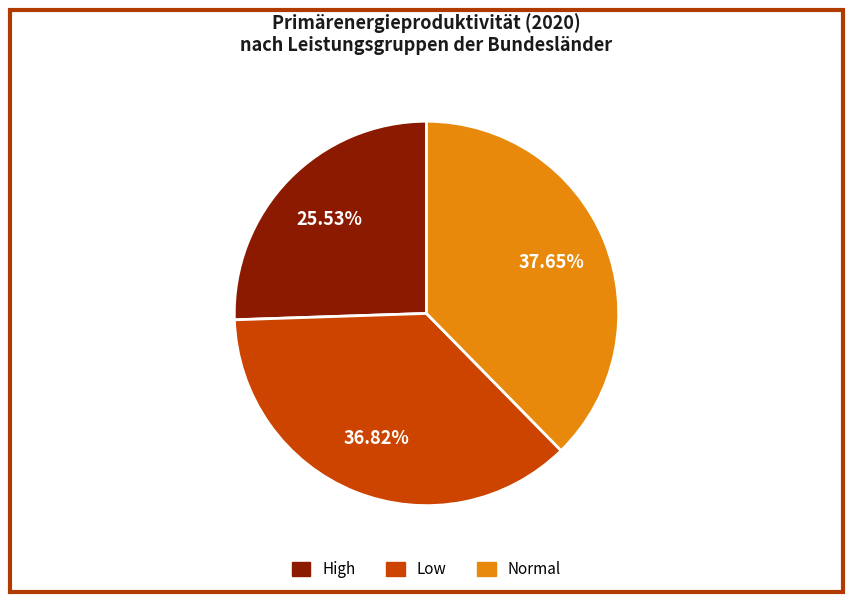

Approximately how many times larger is the value at Low compared to Normal?

1.0